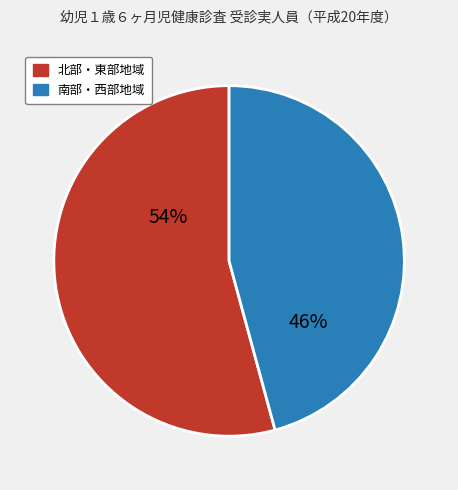

To the nearest percent, what is the average slice percentage?

50%